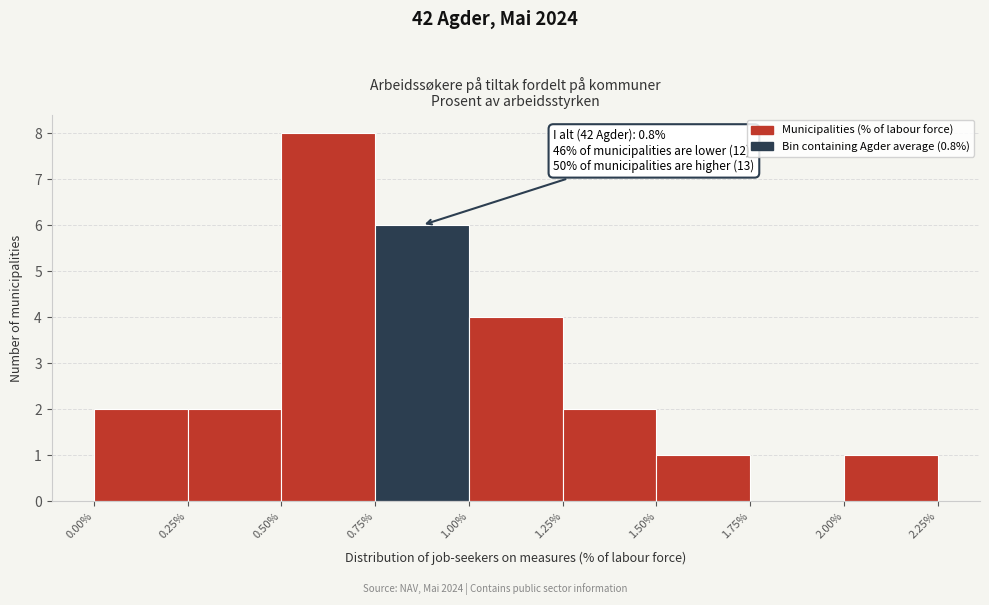

Which range on the x-axis has the tallest bar?

0.50% to 0.75%